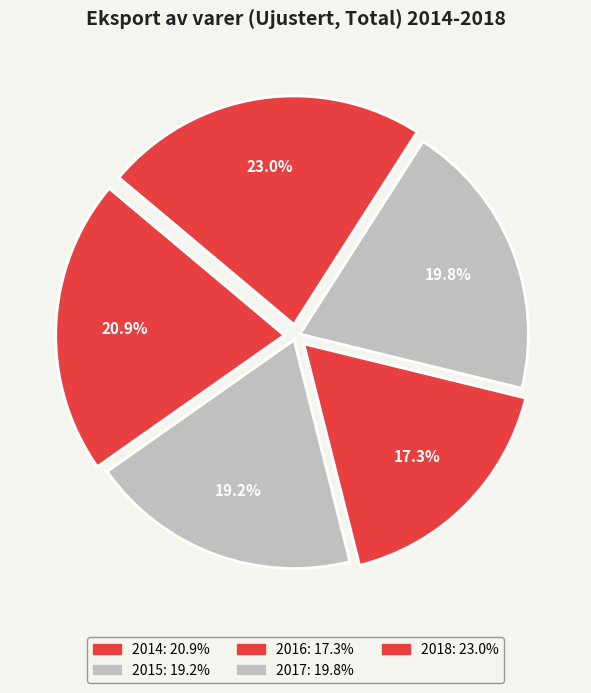

Which category has the biggest portion of the pie?

2018